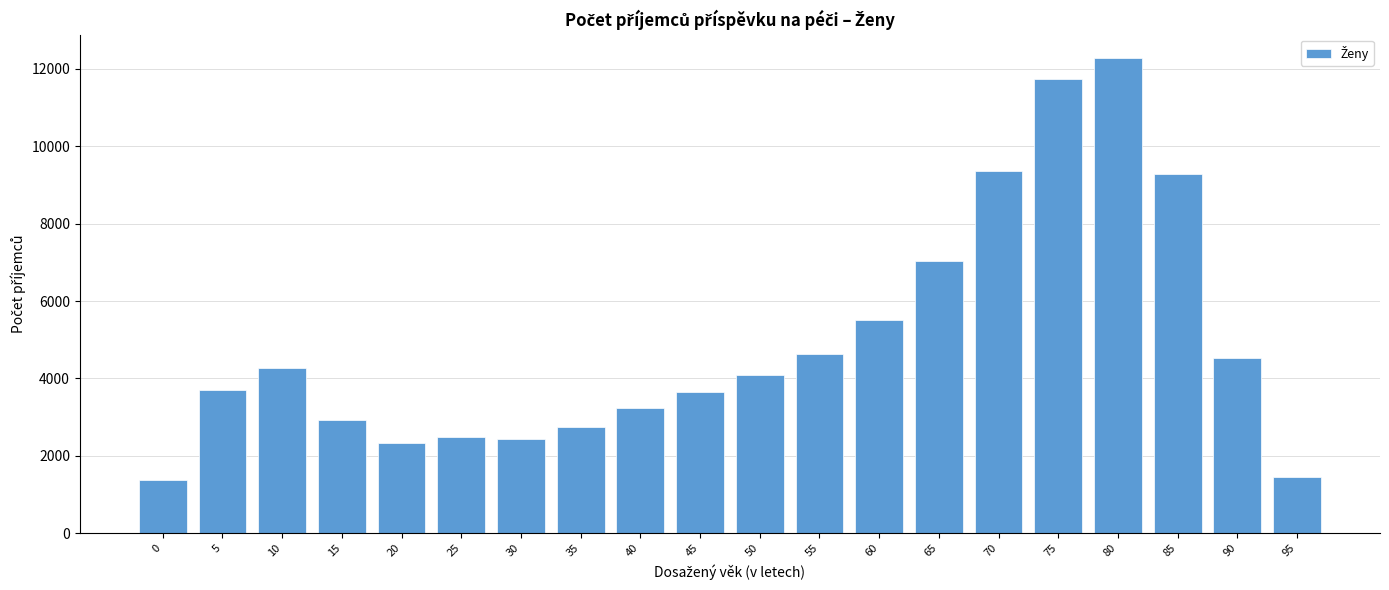

Reading left to right, what are all the values shown in this chart?

1363	3701	4256	2930	2332	2494	2434	2747	3237	3648	4076	4627	5511	7038	9350	11745	12270	9291	4516	1456